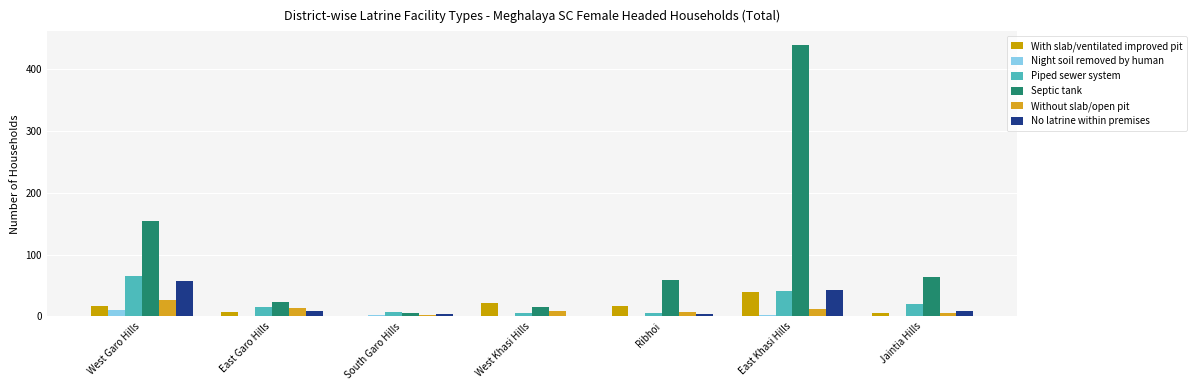

What is the greatest value displayed?

439